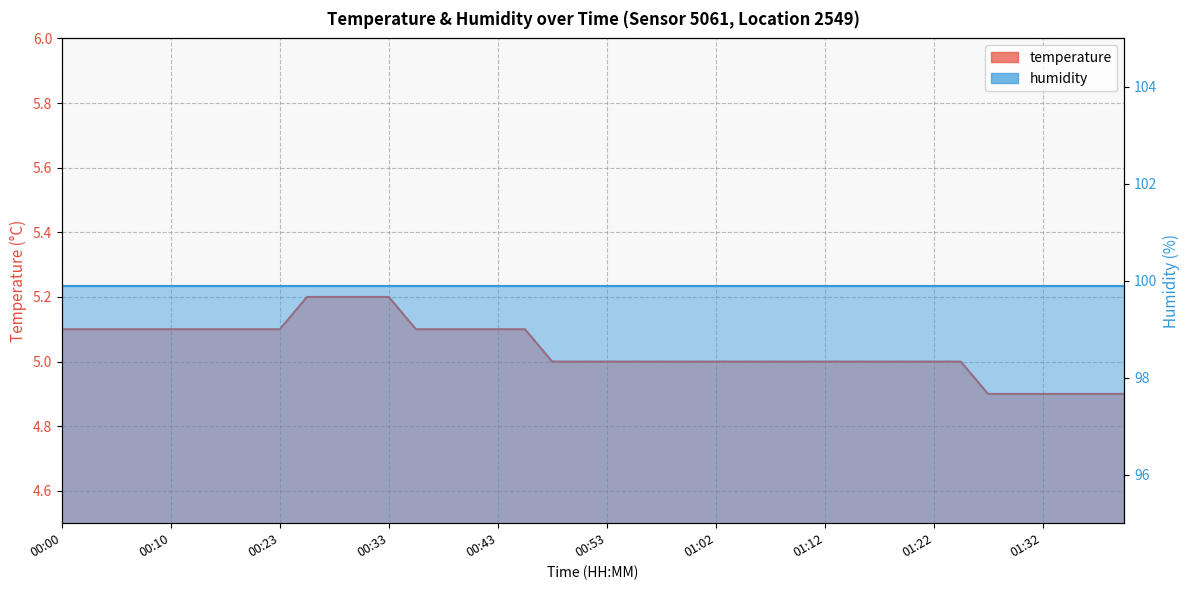

Which category has the lowest value across all series?

01:27